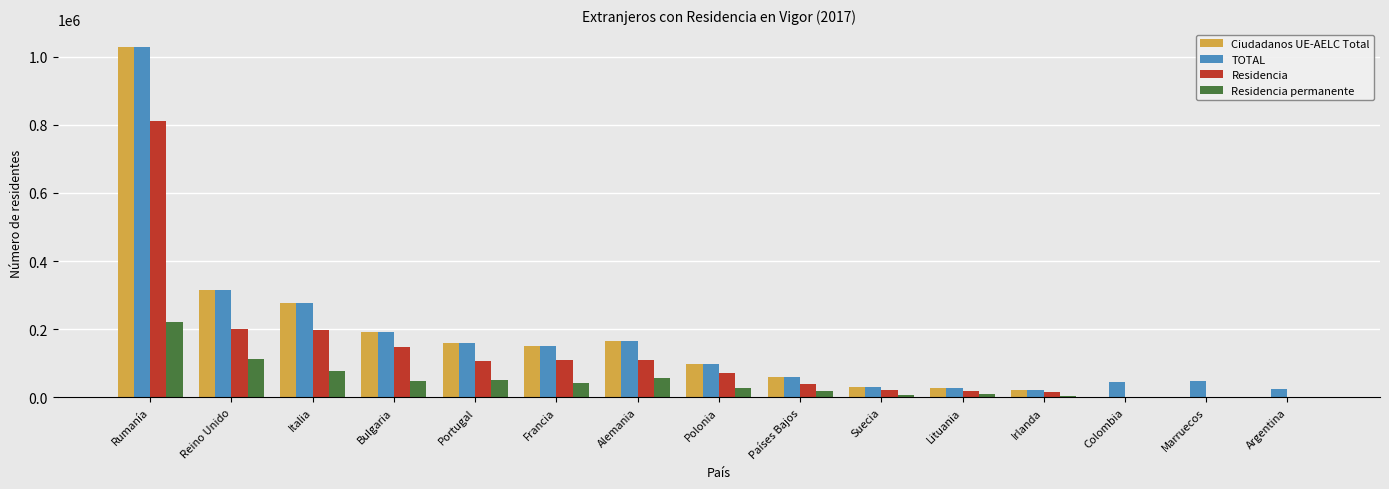

What is the sum of the Residencia permanente values at Colombia and Rumanía?

219933